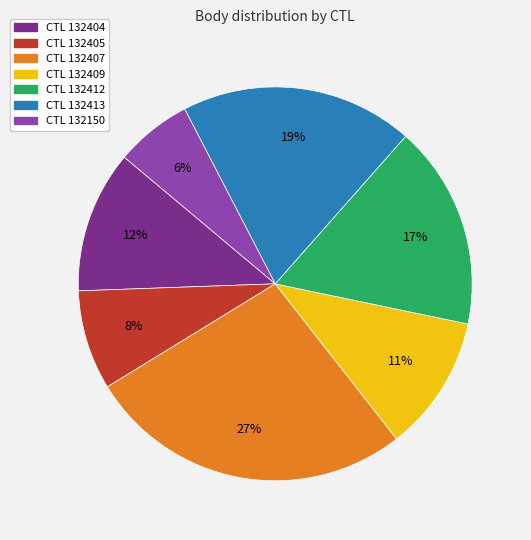

How many slices are in this pie chart?

7